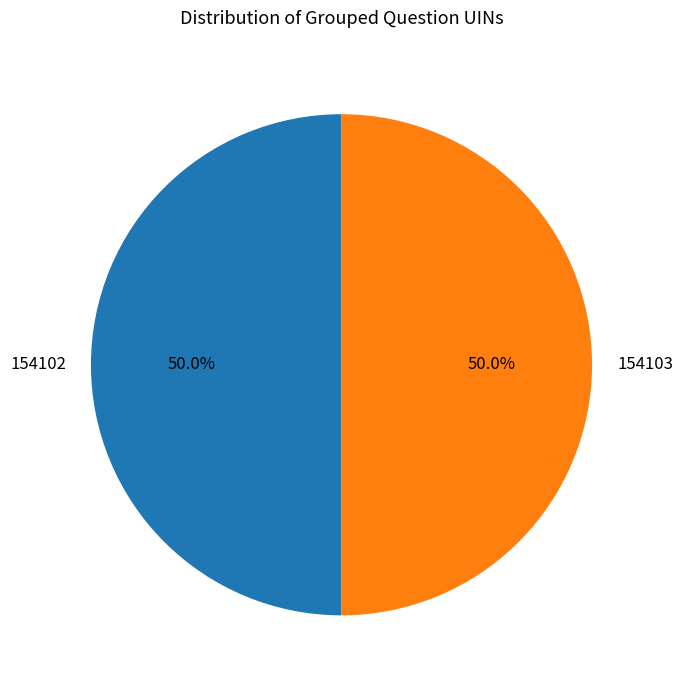

Count the number of slices in the pie.

2